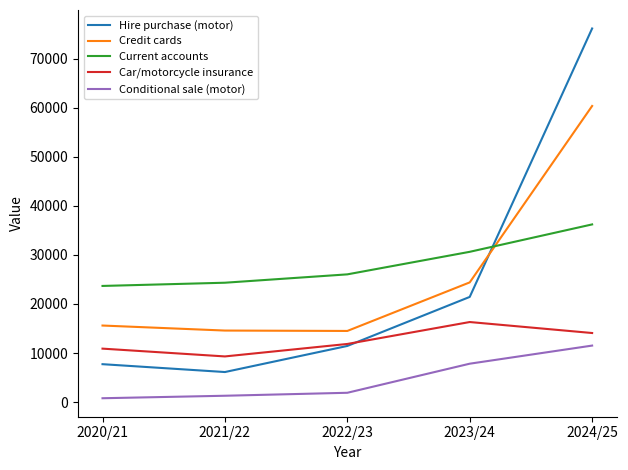

What is the minimum value for Credit cards?

14504